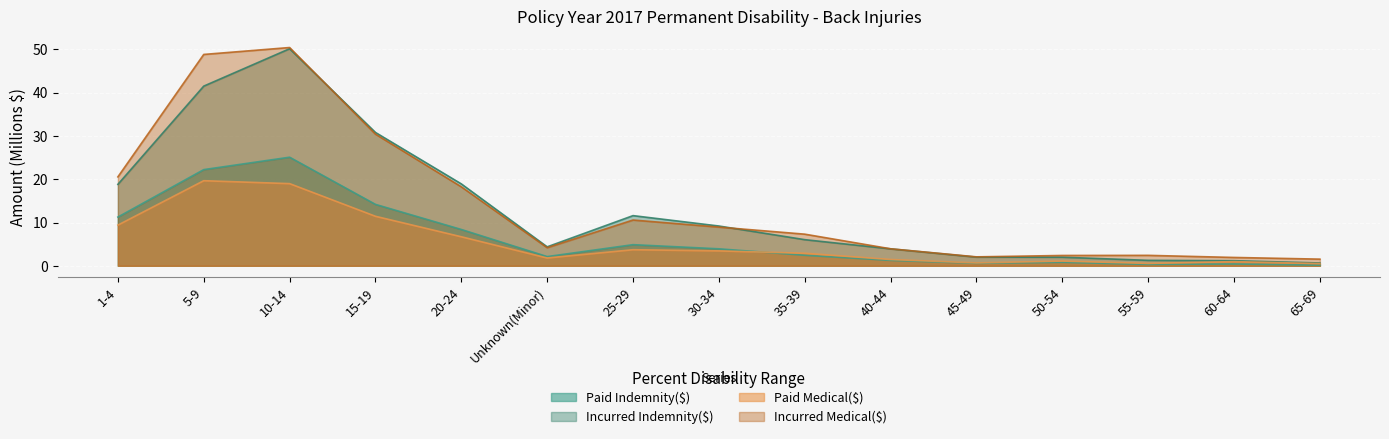

What is the difference between the Incurred Indemnity($) values at 1-4 and 45-49?

16.8